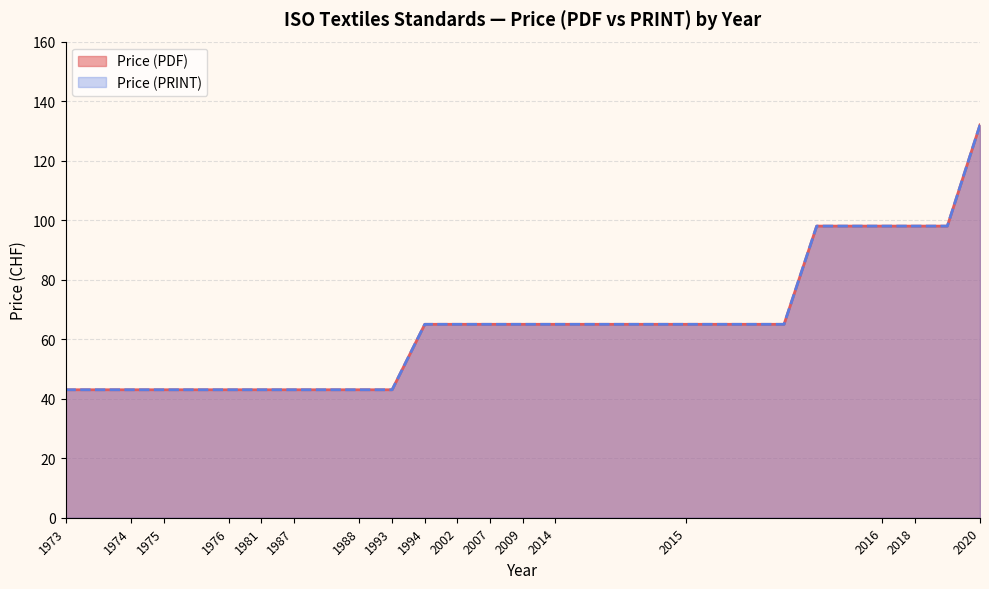

Rank the categories by Price (PRINT) value from lowest to highest.

1973, 1973, 1974, 1975, 1975, 1976, 1981, 1987, 1987, 1988, 1993, 1994, 2002, 2007, 2009, 2014, 2014, 2014, 2014, 2015, 2015, 2015, 2015, 2015, 2015, 2016, 2018, 2018, 2020